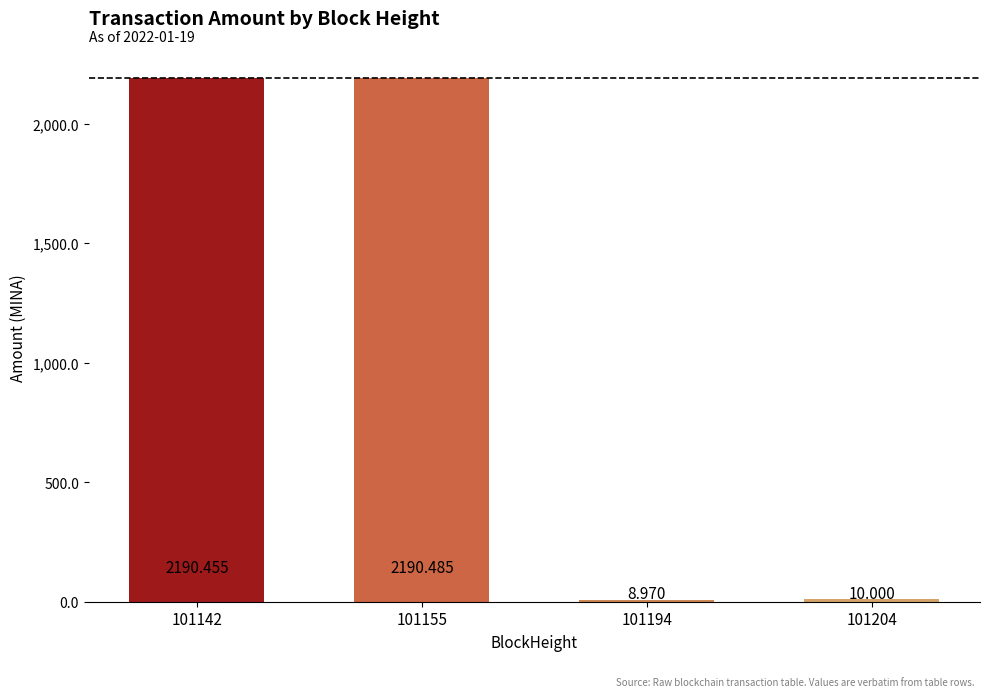

Read the value at 101204.

10.0